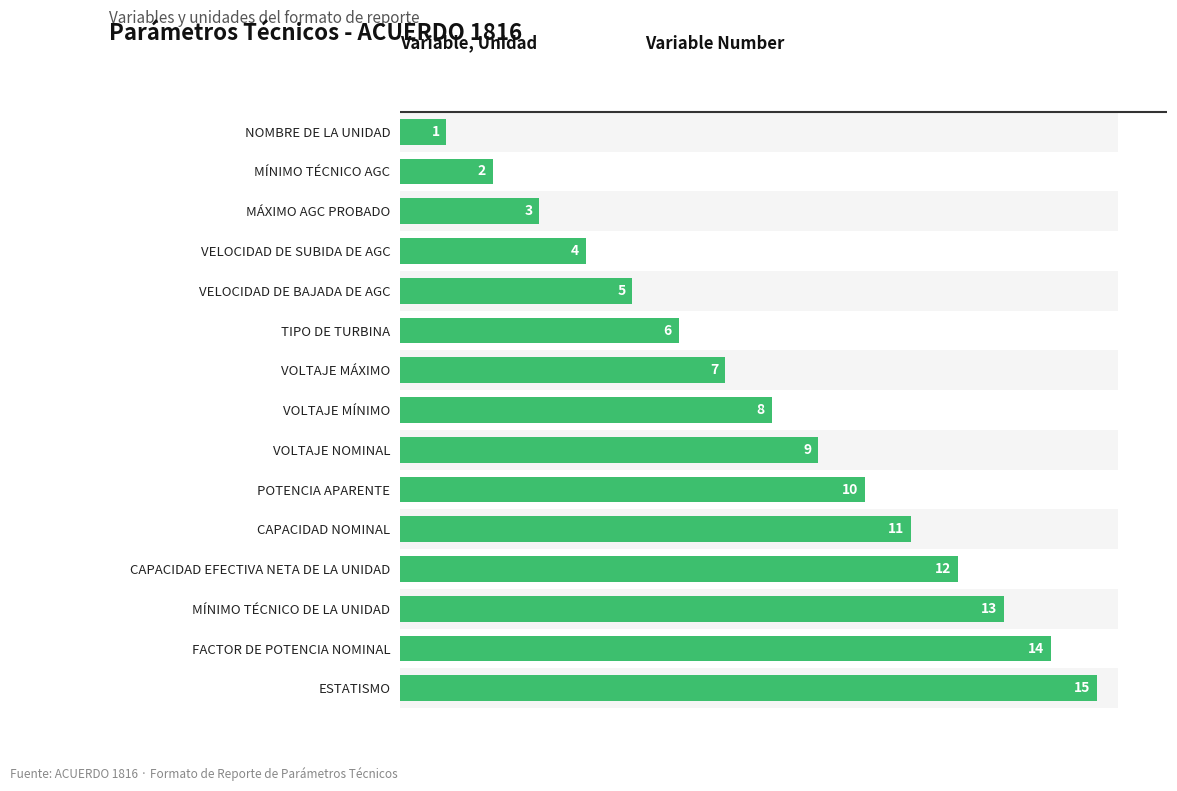

At which label is the value closest to 8?

VOLTAJE MÍNIMO